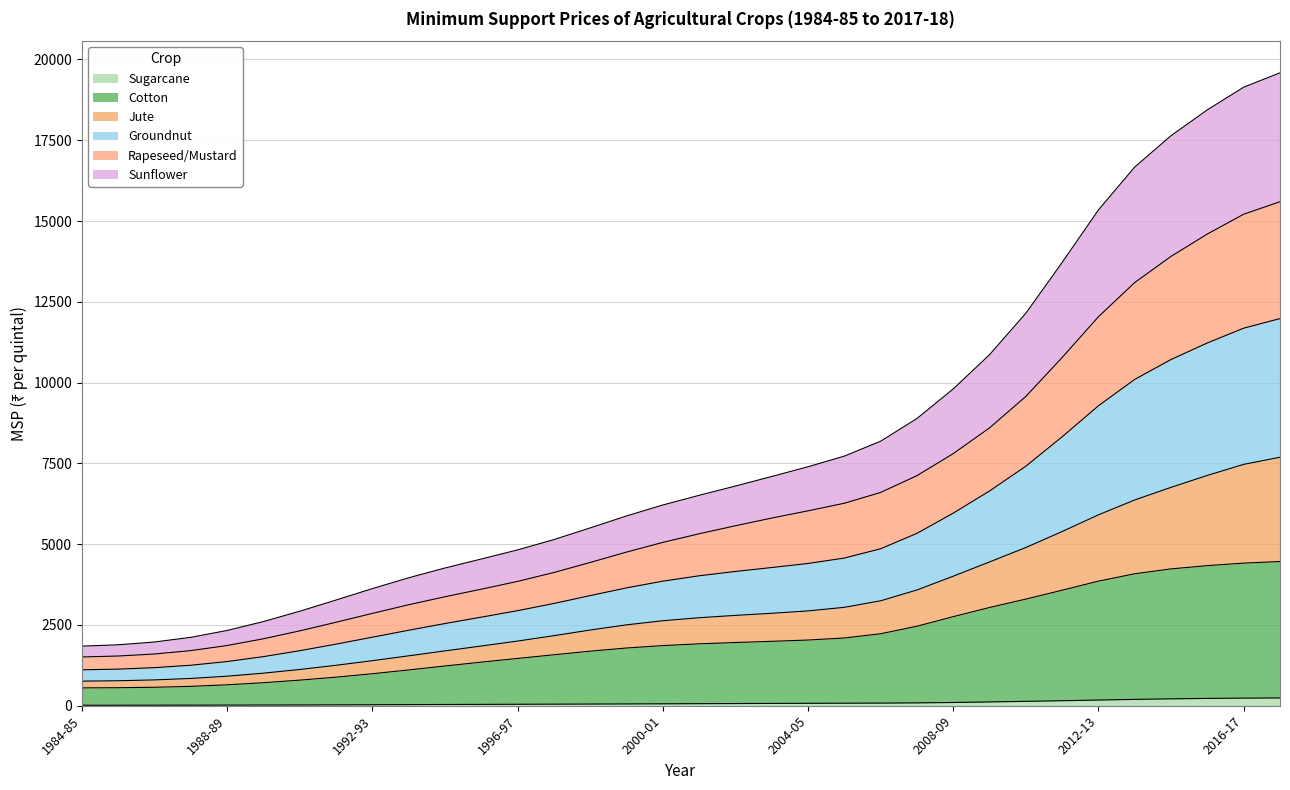

Does the chart have visible grid lines?

Yes